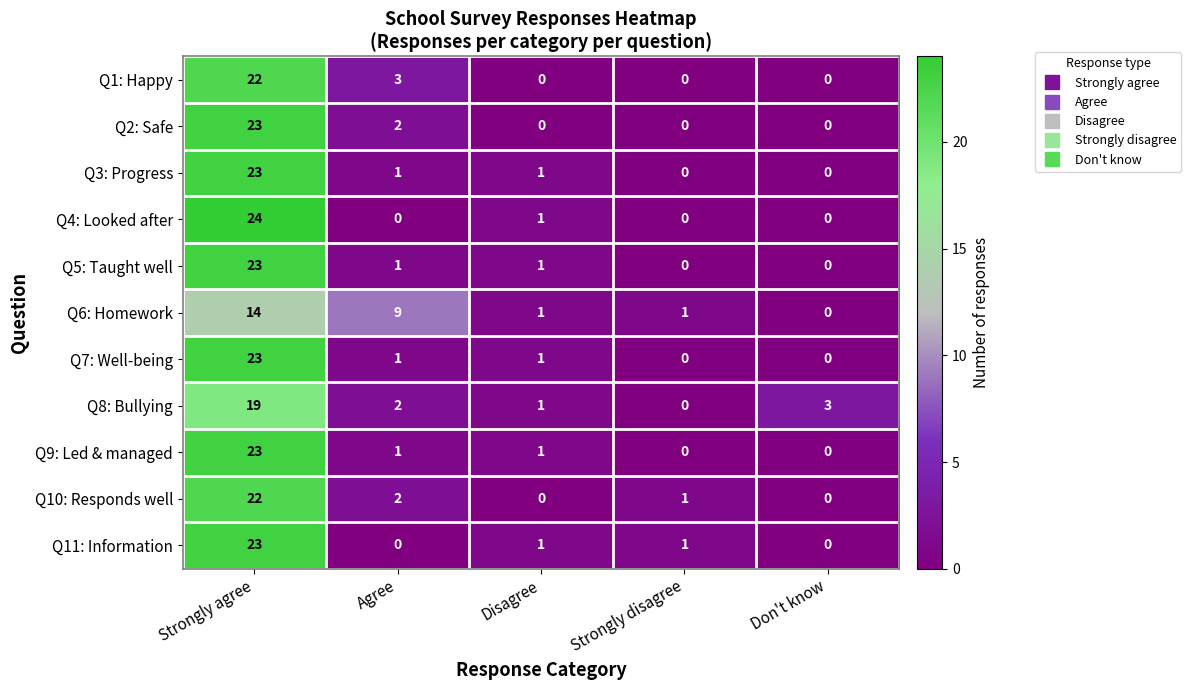

What is the difference between the maximum and second lowest values in the Q5: Taught well series?

23